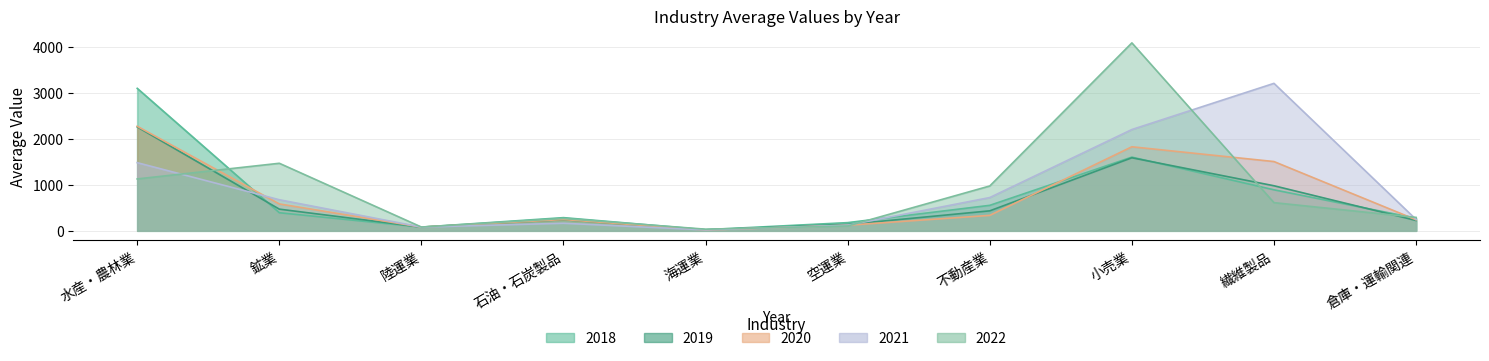

What is the label of the 9th point from the right?

鉱業